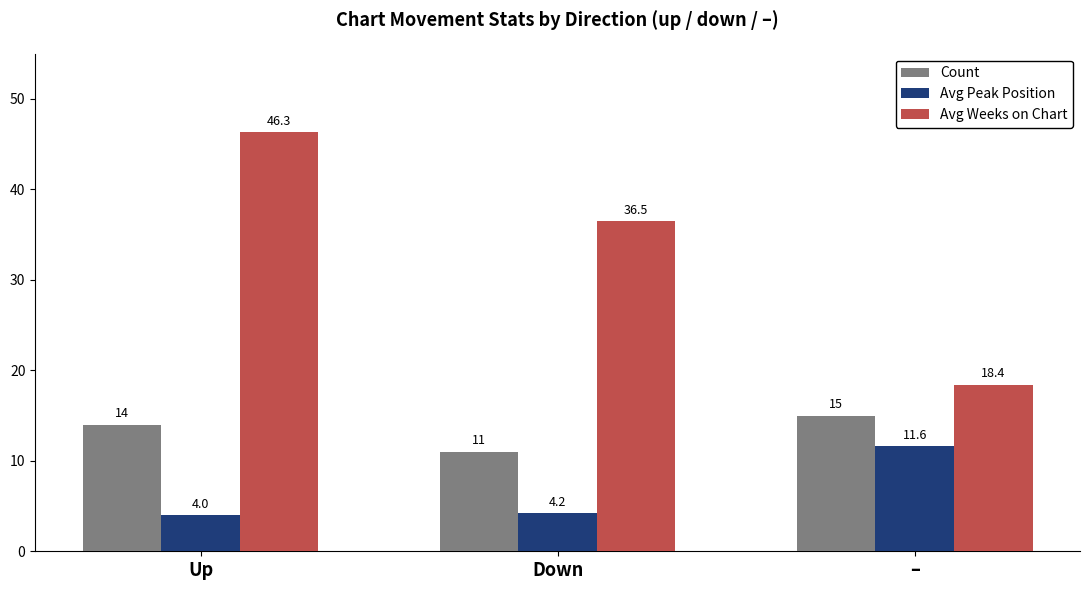

Which series has the widest spread of values?

Avg Weeks on Chart